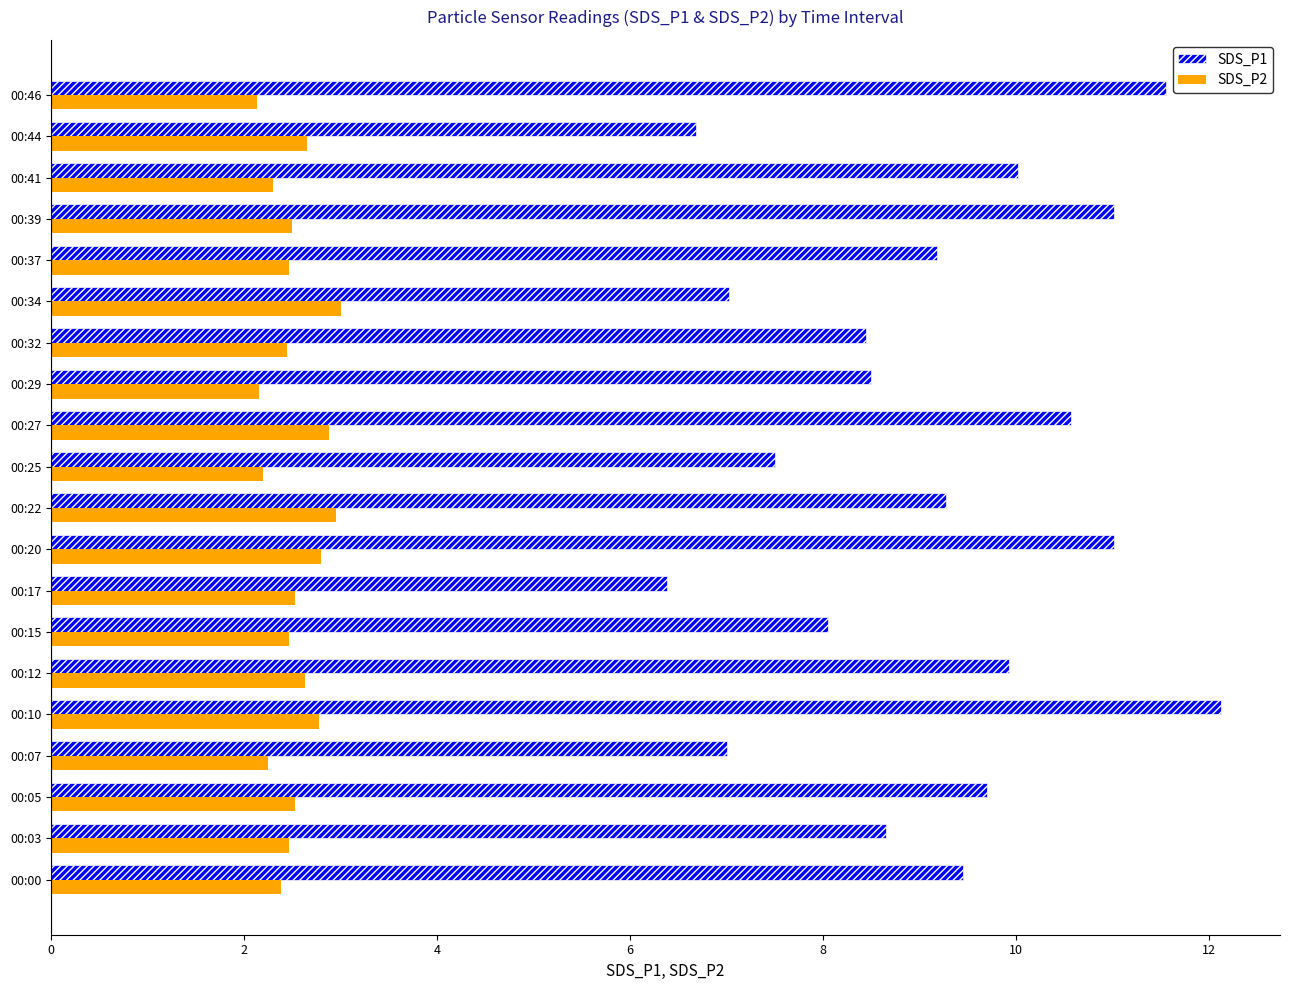

Which series has the largest total across all categories?

SDS_P1